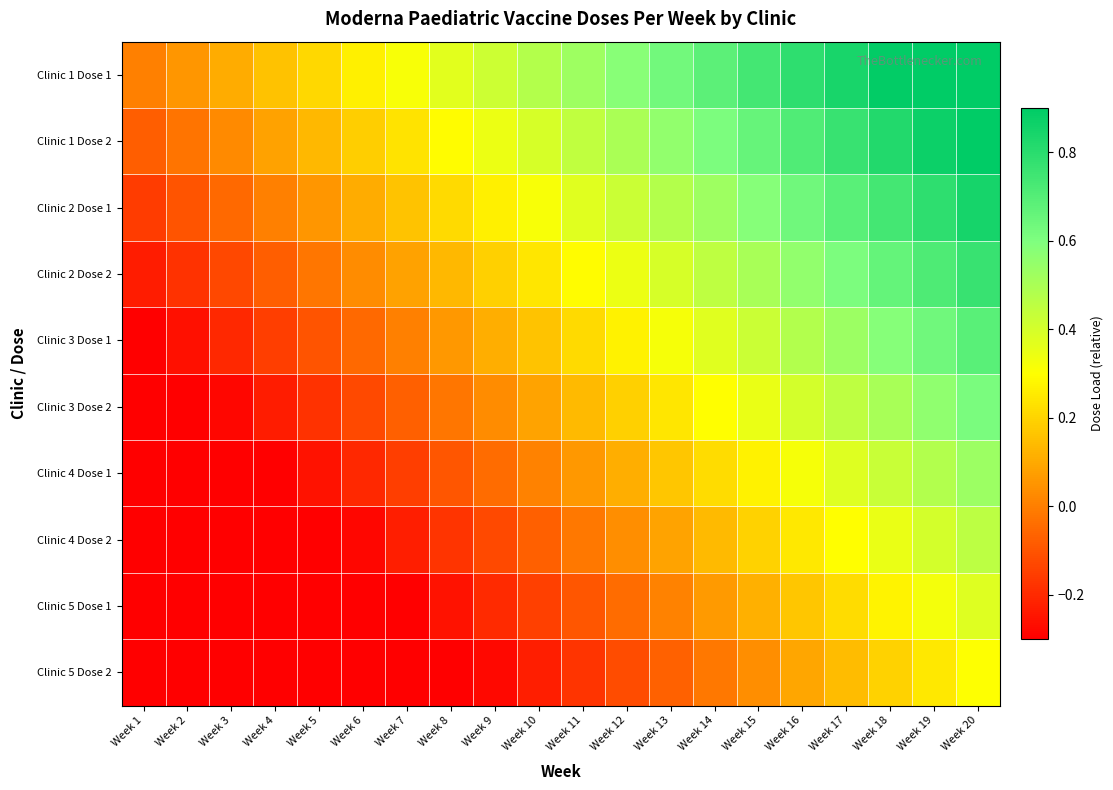

Which series has the largest total across all categories?

Clinic 1 Dose 1